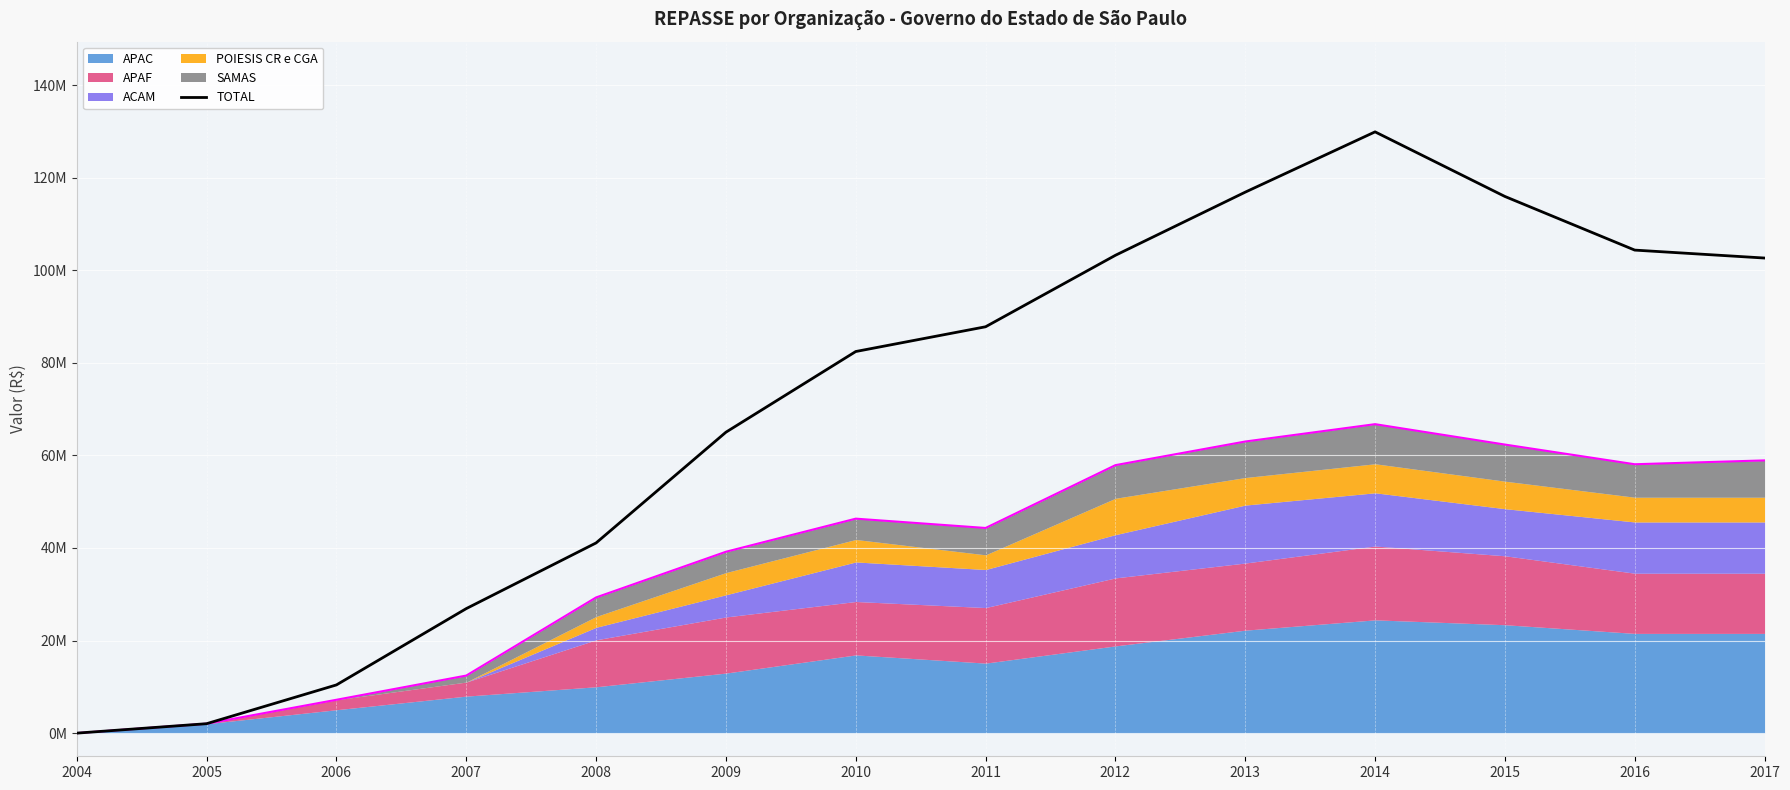

Read the value at 2009.

65018416.2